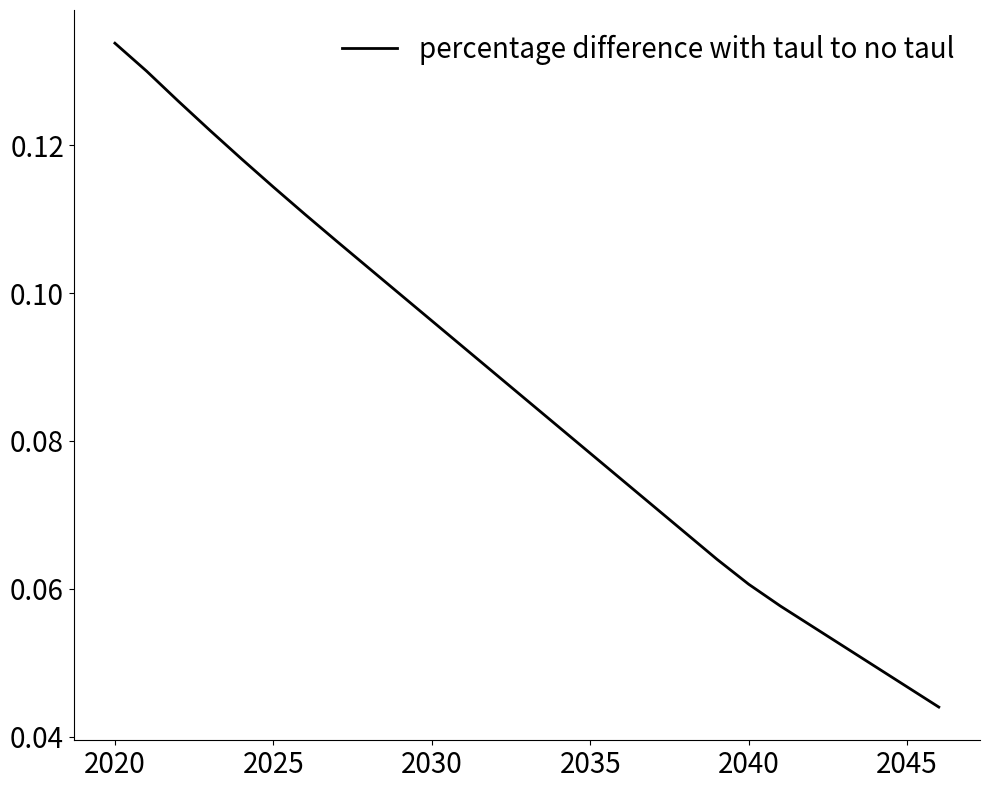

Count the values in the range 0 to 1.

27